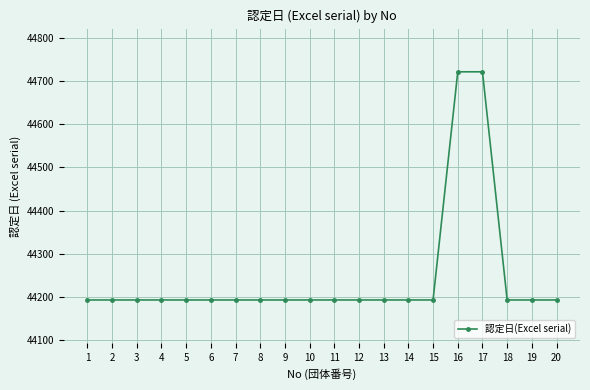

What is the average value?

44246